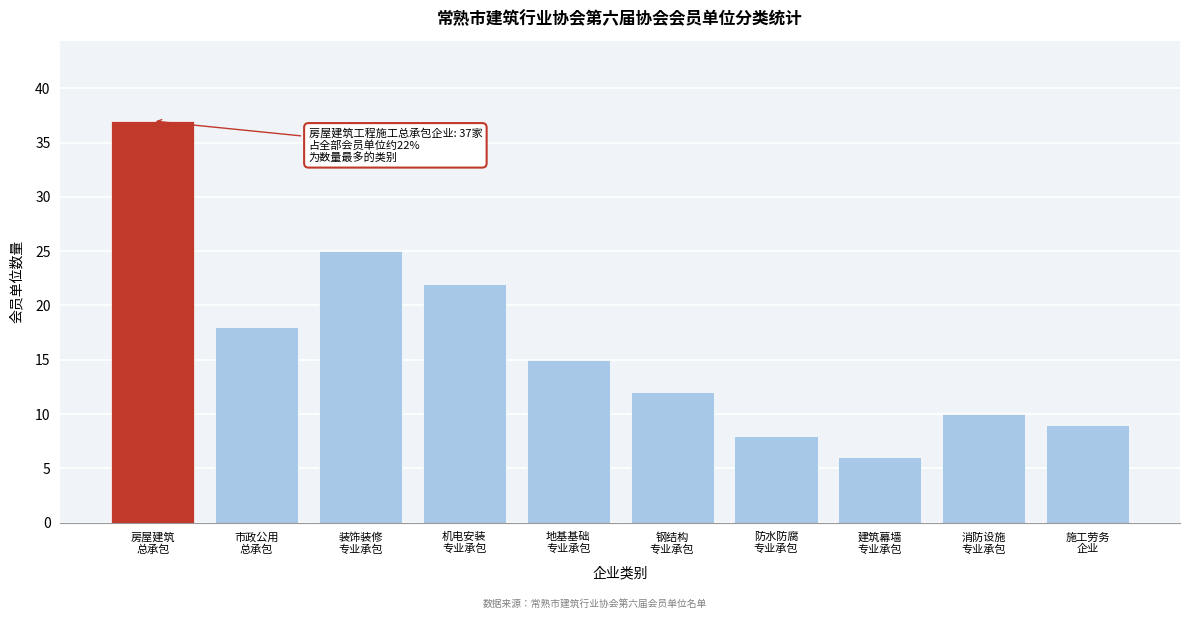

Reading left to right, list all the values displayed in this chart.

37	18	25	22	15	12	8	6	10	9